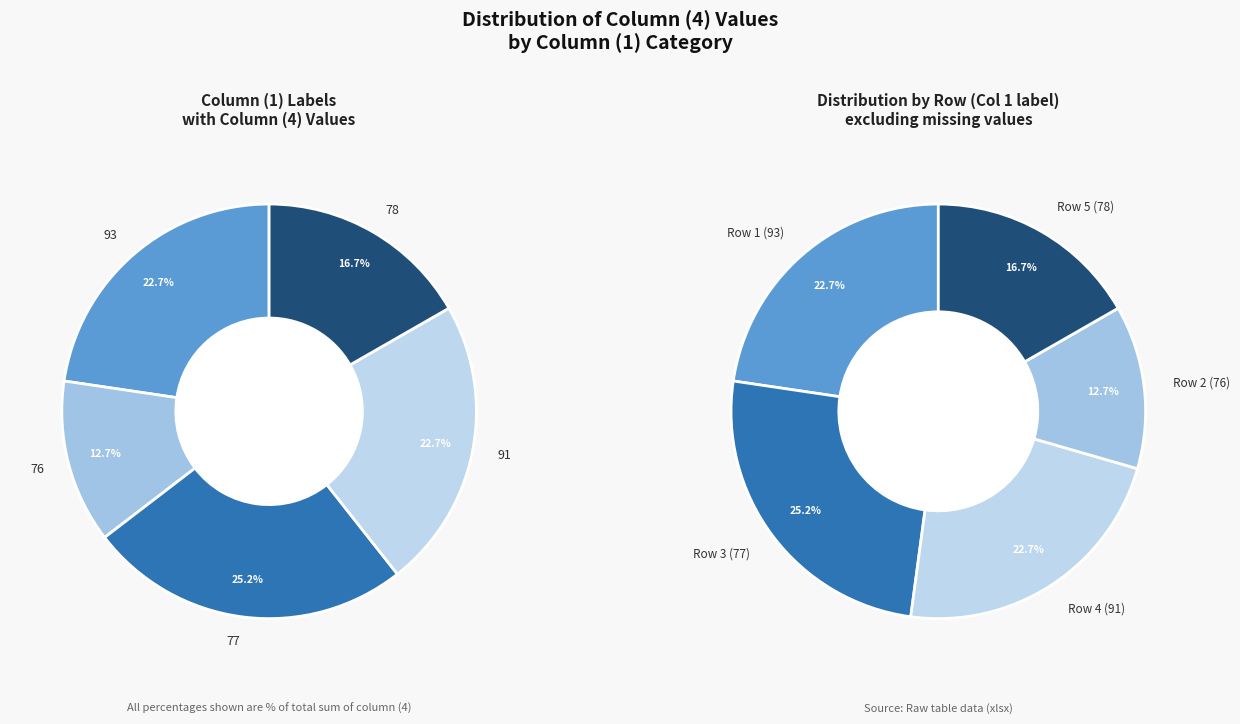

How many segments does this pie chart have?

5